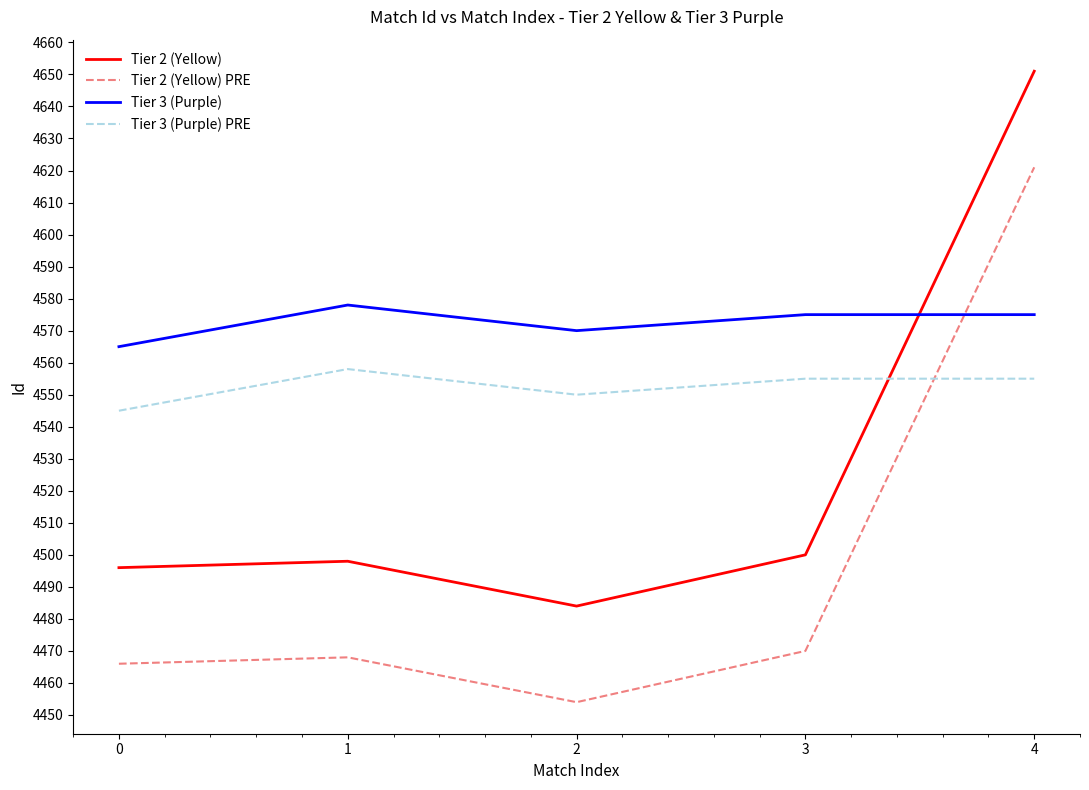

List the series in order of their peak value, highest first.

Tier 2 (Yellow), Tier 2 (Yellow) PRE, Tier 3 (Purple), Tier 3 (Purple) PRE